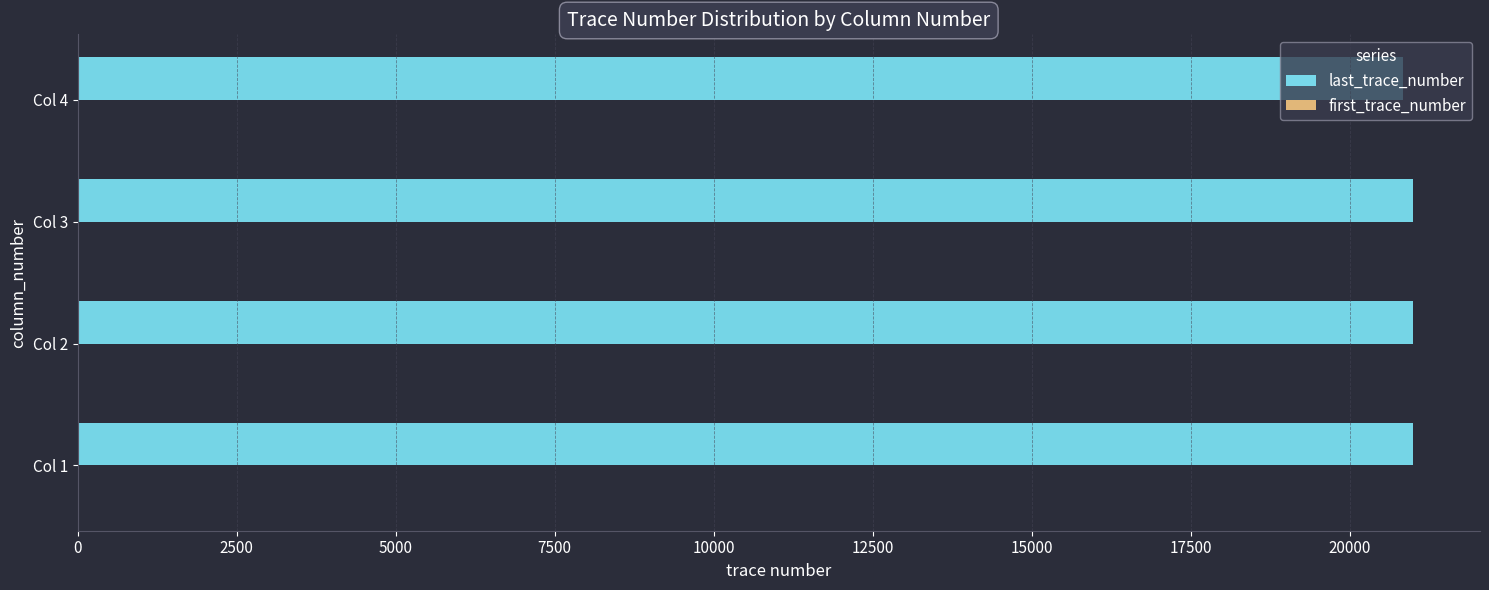

What is the greatest value displayed?

21000